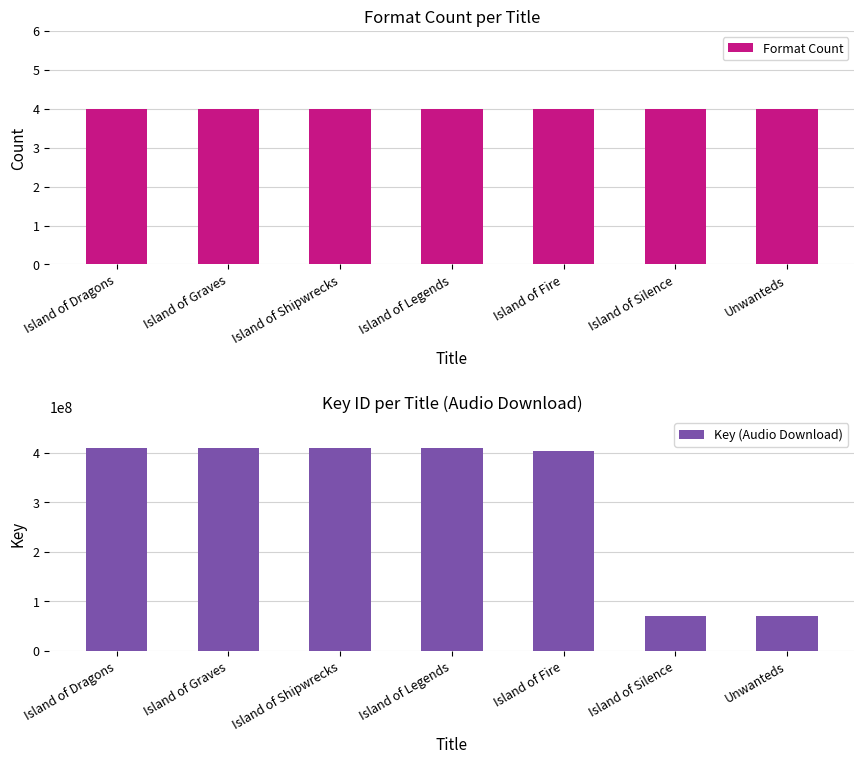

Reading left to right, list all the values displayed in this chart.

Format Count: Island of Dragons=4	Island of Graves=4	Island of Shipwrecks=4	Island of Legends=4	Island of Fire=4	Island of Silence=4	Unwanteds=4
Key (Audio Download): Island of Dragons=411009479	Island of Graves=411008027	Island of Shipwrecks=411002675	Island of Legends=411001136	Island of Fire=403322416	Island of Silence=70729992	Unwanteds=70727444